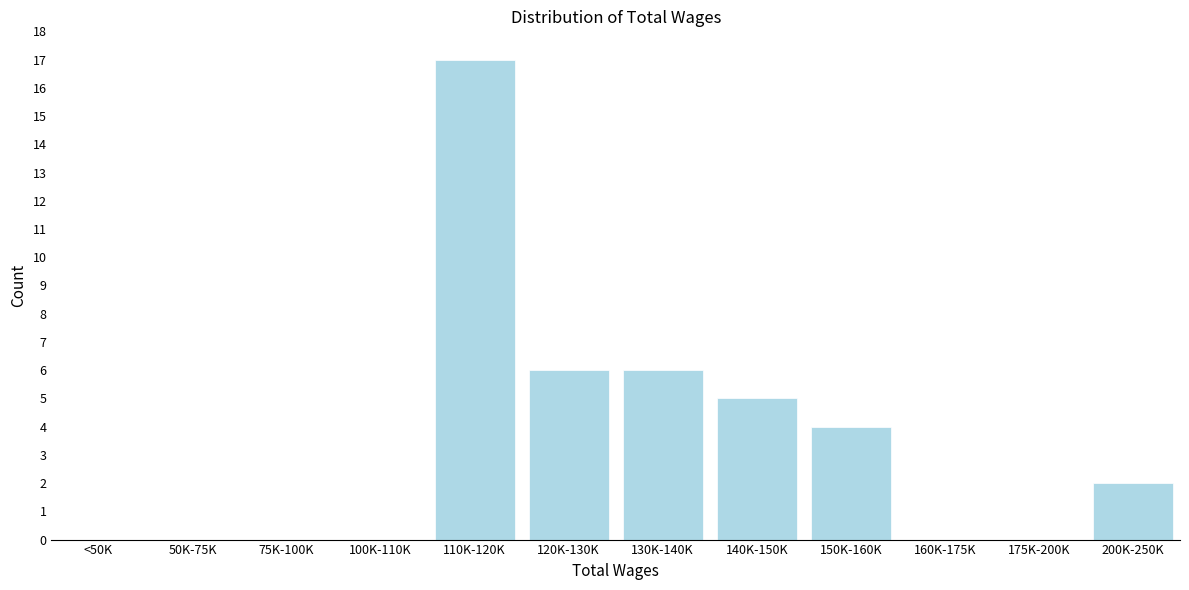

Reading right to left, what are all the values shown in this chart?

200K-250K=2	175K-200K=0	160K-175K=0	150K-160K=4	140K-150K=5	130K-140K=6	120K-130K=6	110K-120K=17	100K-110K=0	75K-100K=0	50K-75K=0	<50K=0